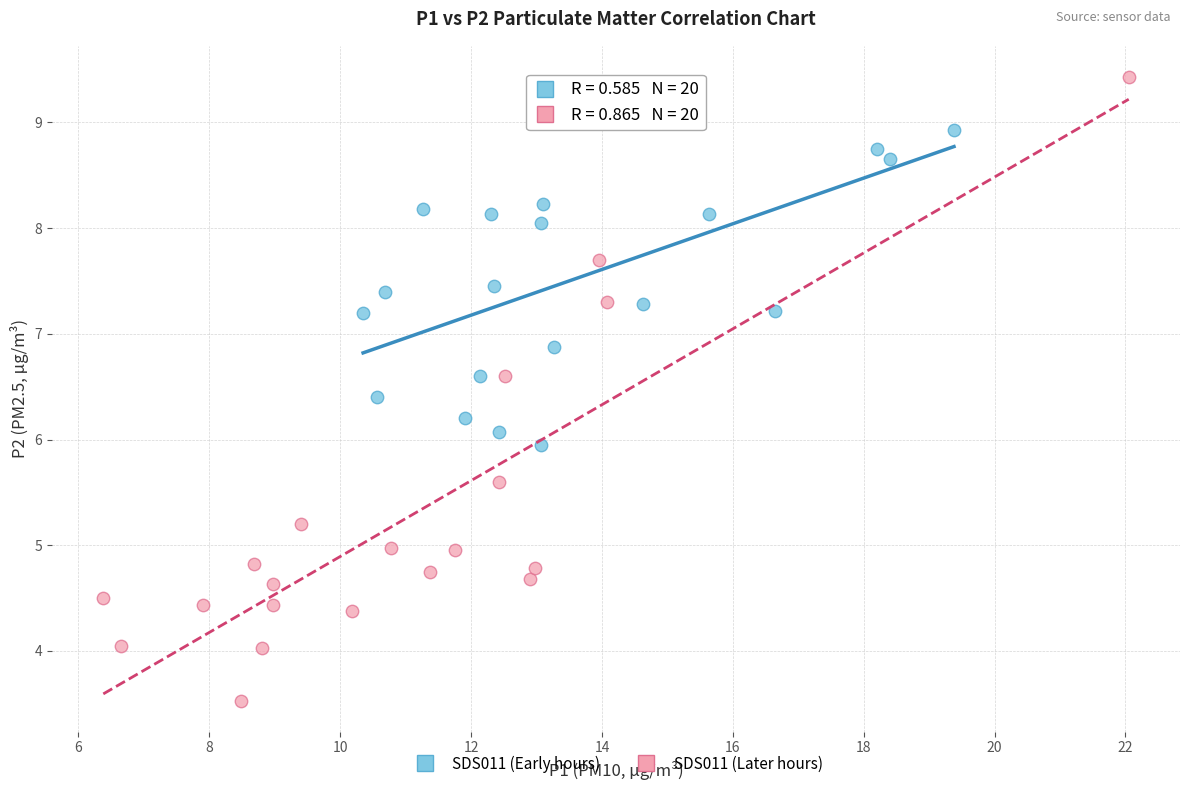

Which series contains the lowest Y value?

SDS011 (Later hours)